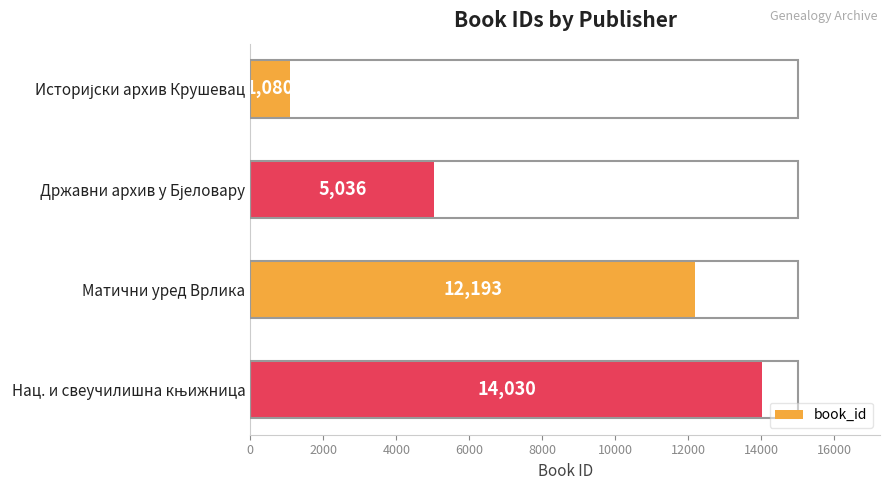

What is the greatest value displayed?

14030